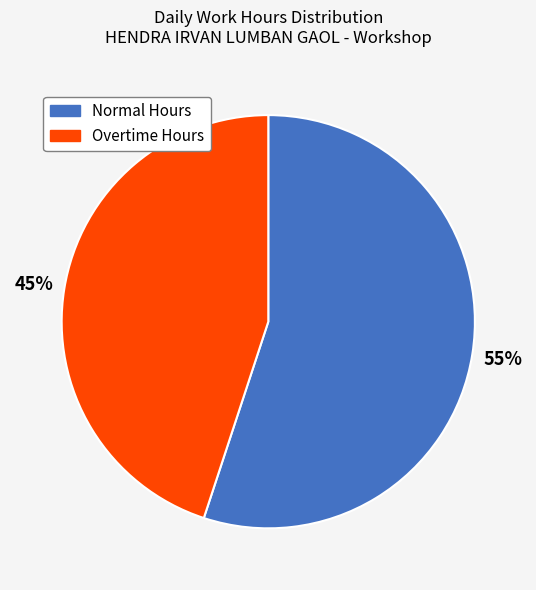

Is there any slice that represents more than half of the pie?

Yes